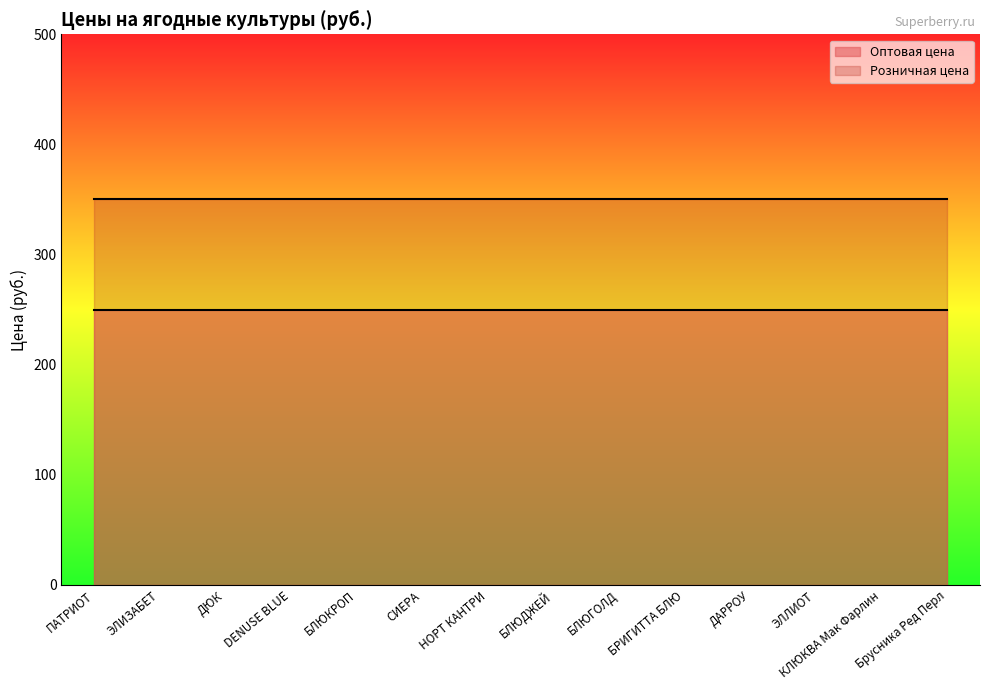

Which series has the widest spread of values?

Оптовая цена